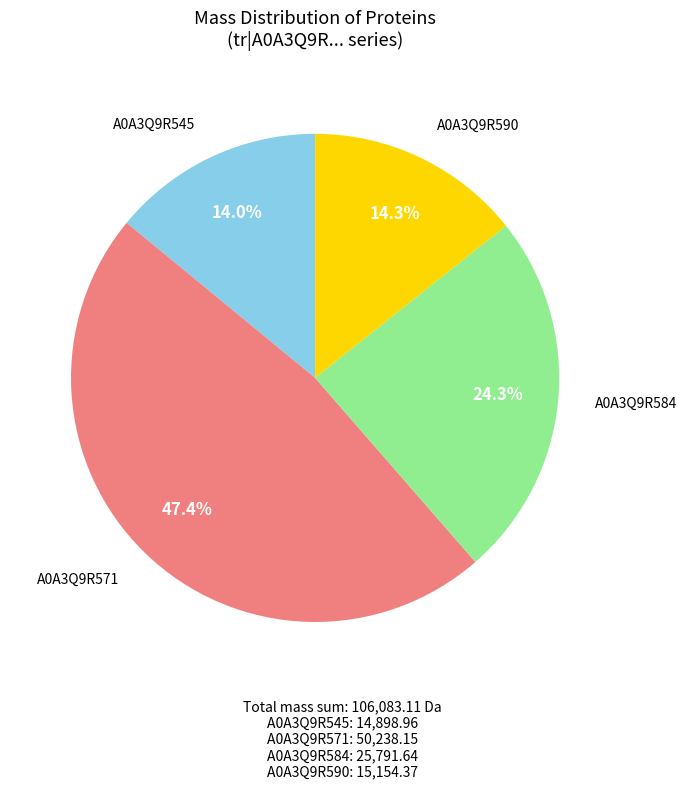

Is there a majority slice in this chart?

No